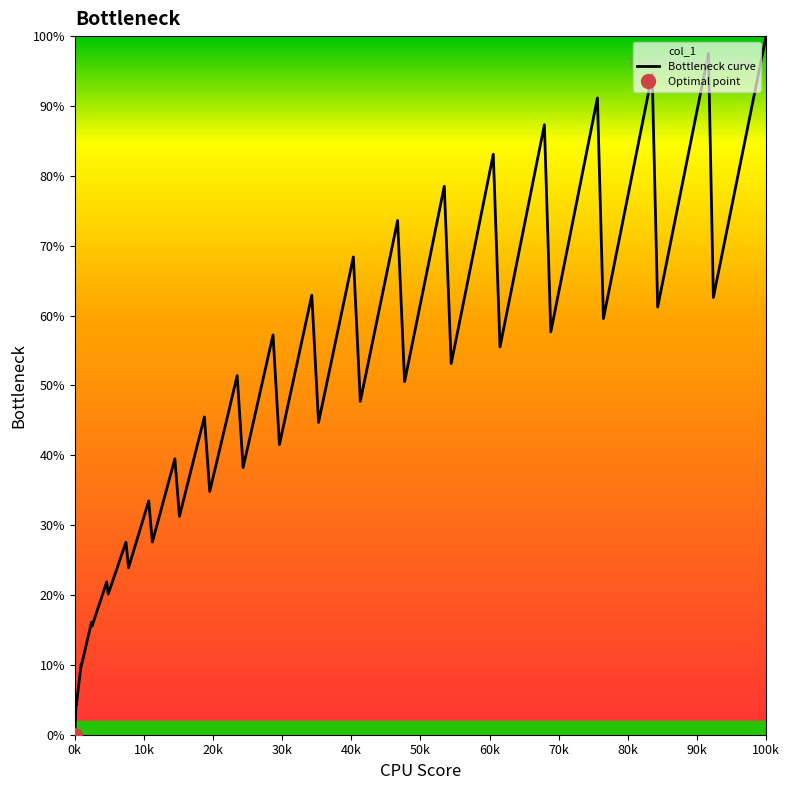

Which category has the highest value in the Bottleneck curve series?

100k